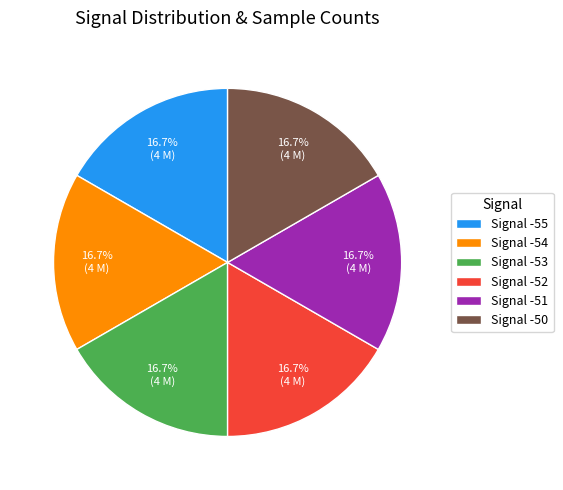

How many slices are in this pie chart?

6